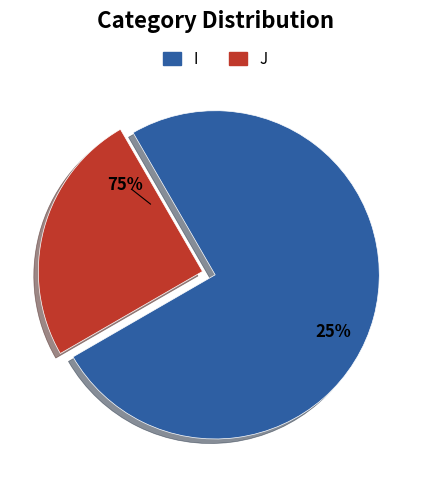

To the nearest percent, what is the difference between the largest and smallest slice percentages?

50%